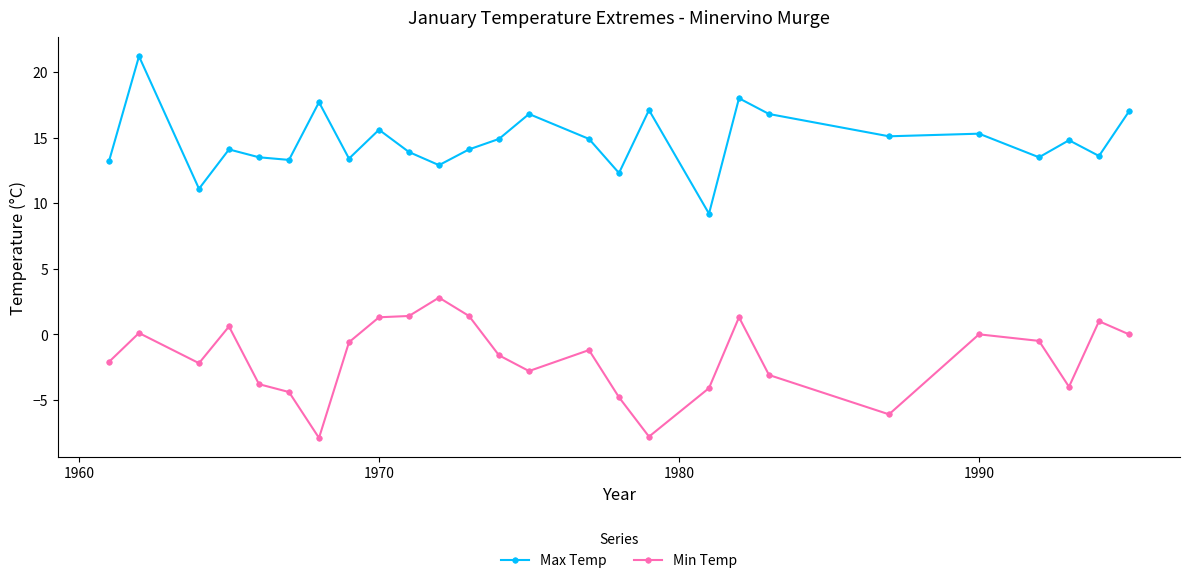

Rank the series by their maximum value, from highest to lowest.

Max Temp, Min Temp